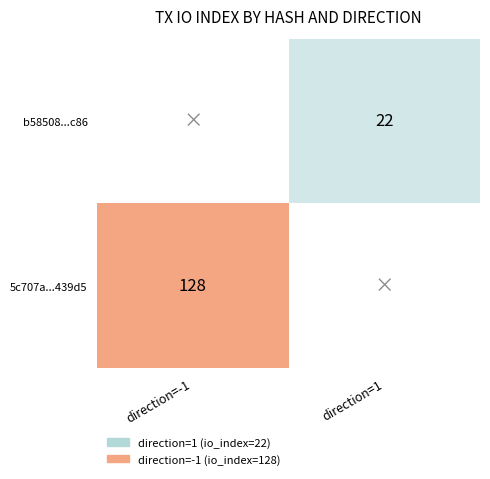

Rank the series by their average value, from highest to lowest.

5c707a459a0900a2ff318948699bd45341439d5, b585085520d360c25b14bd770602f3727ad8c86